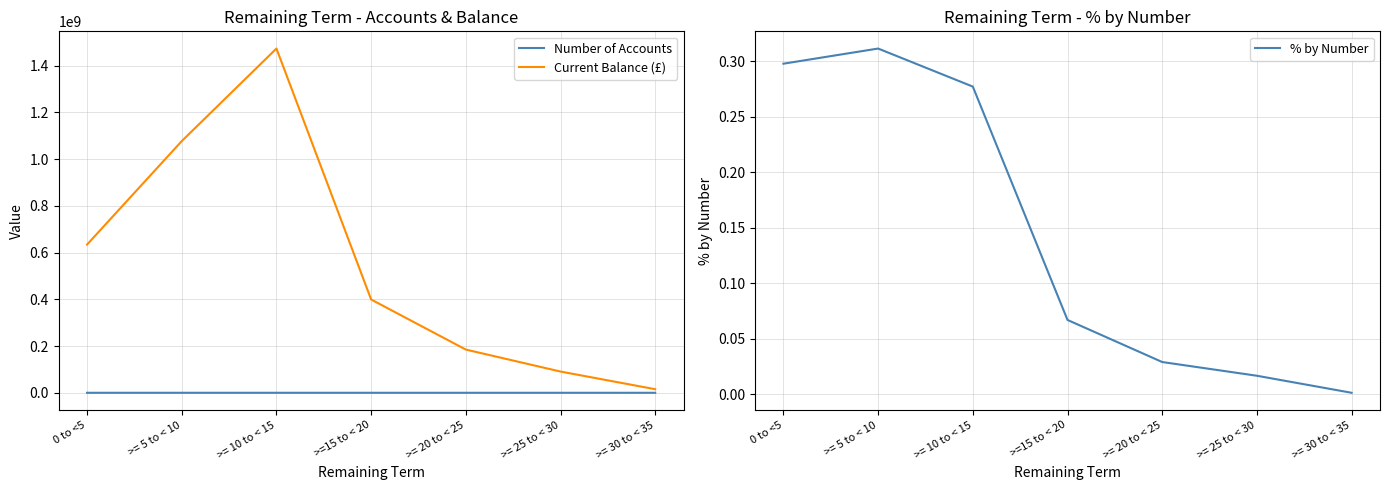

The Number of Accounts series shows 1828.3 at >= 25 to < 30. True or false?

False